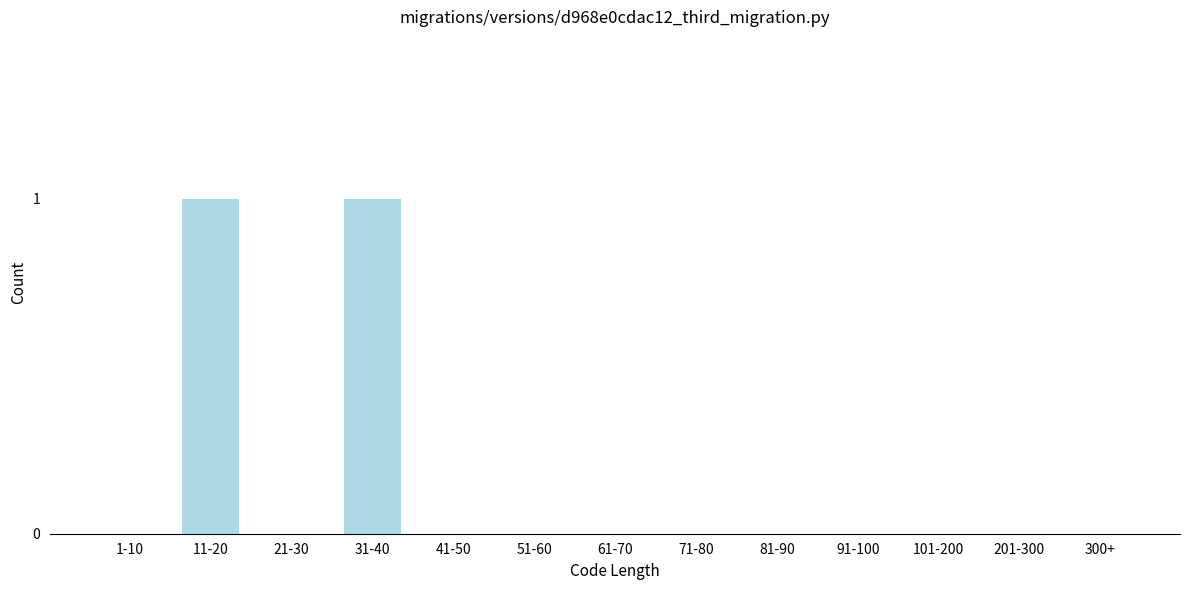

Reading right to left, extract all data points from this chart.

300+=0	201-300=0	101-200=0	91-100=0	81-90=0	71-80=0	61-70=0	51-60=0	41-50=0	31-40=1	21-30=0	11-20=1	1-10=0